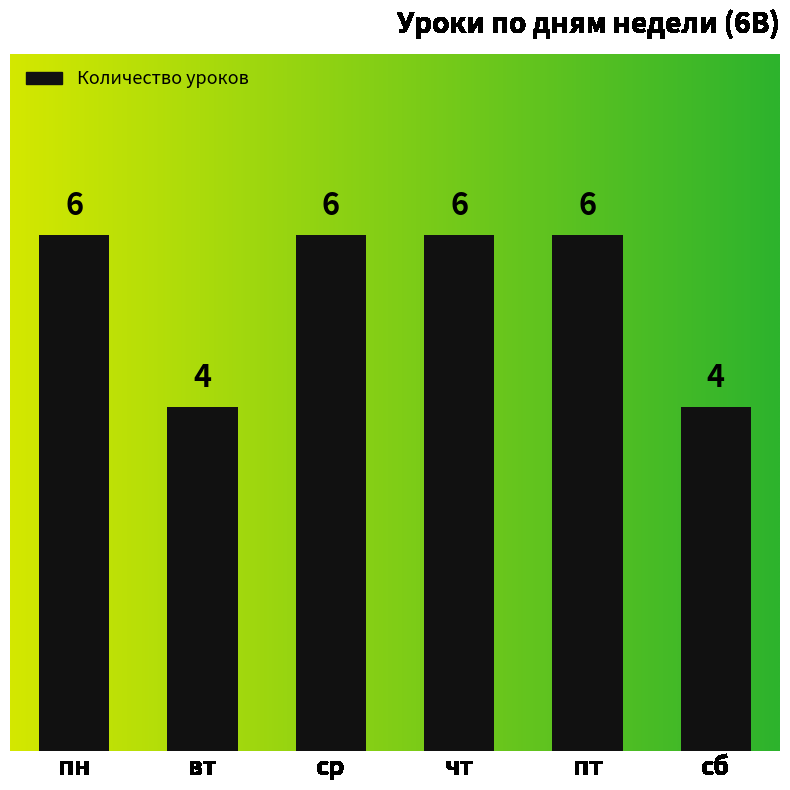

What position from the left is чт?

4